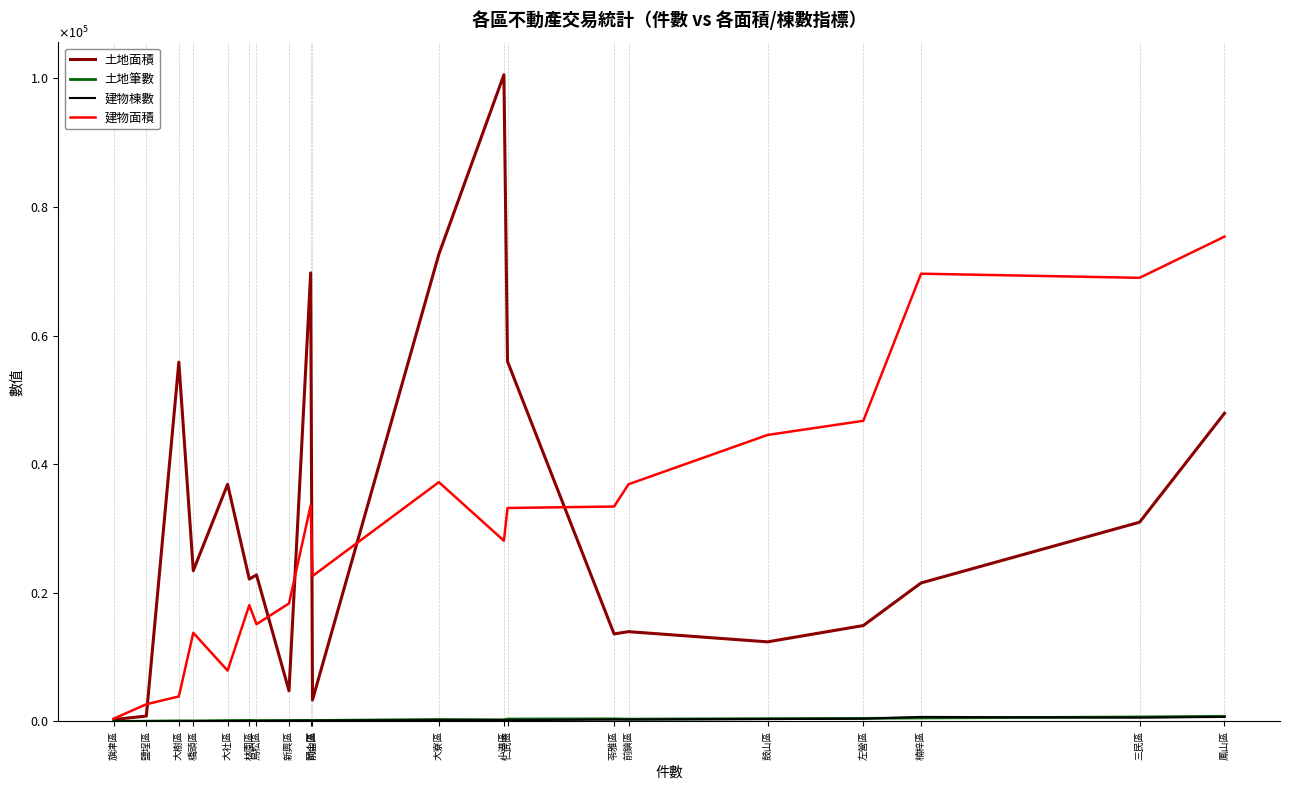

What is the total value across all series at 大寮區?

110403.1